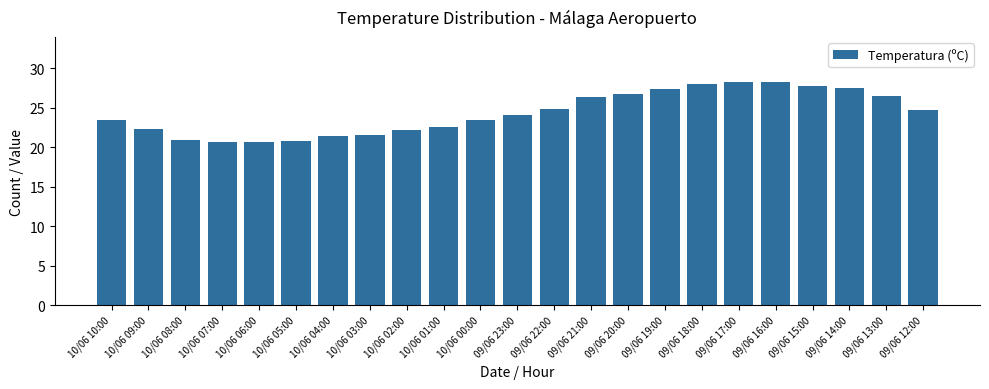

What is the sum of all values?

560.3